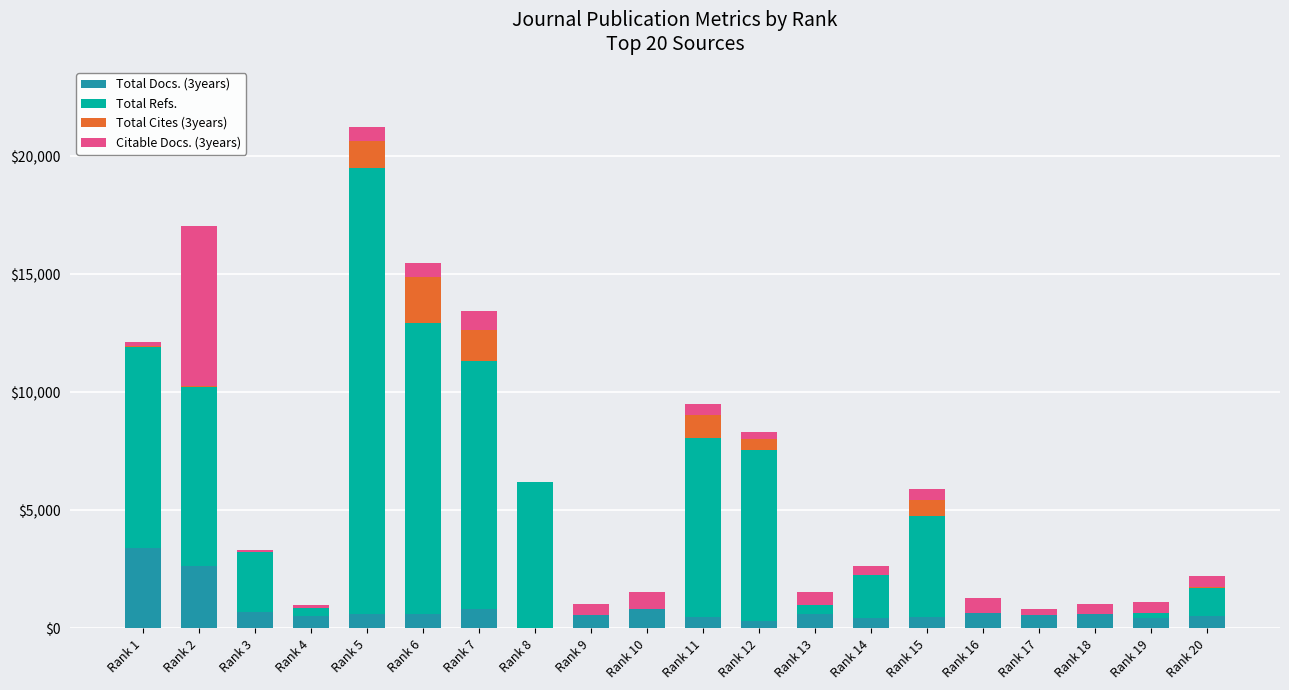

At which category is the sum across all series the highest?

Rank 5